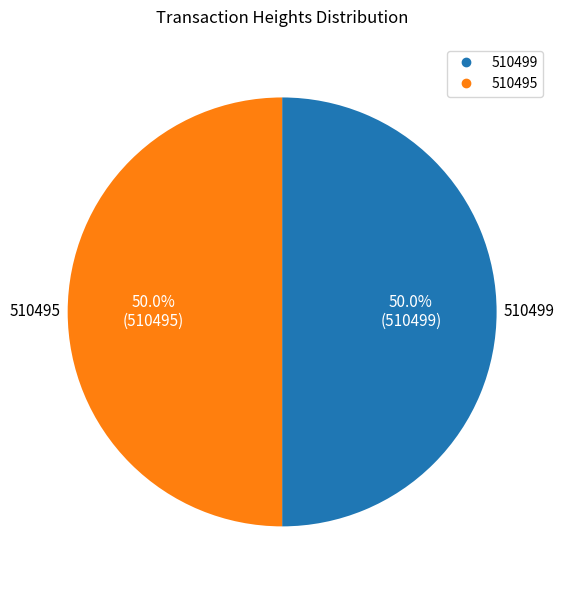

What is the ratio of the value at 510499 to the value at 510495?

1.0